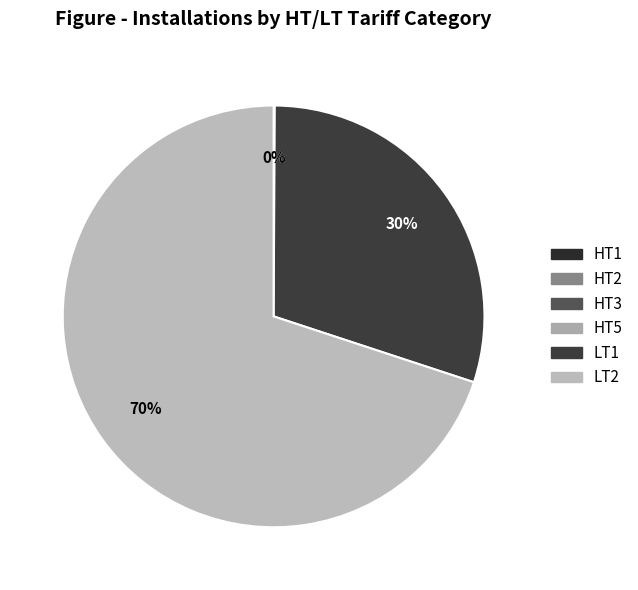

Does any single category account for the majority?

Yes